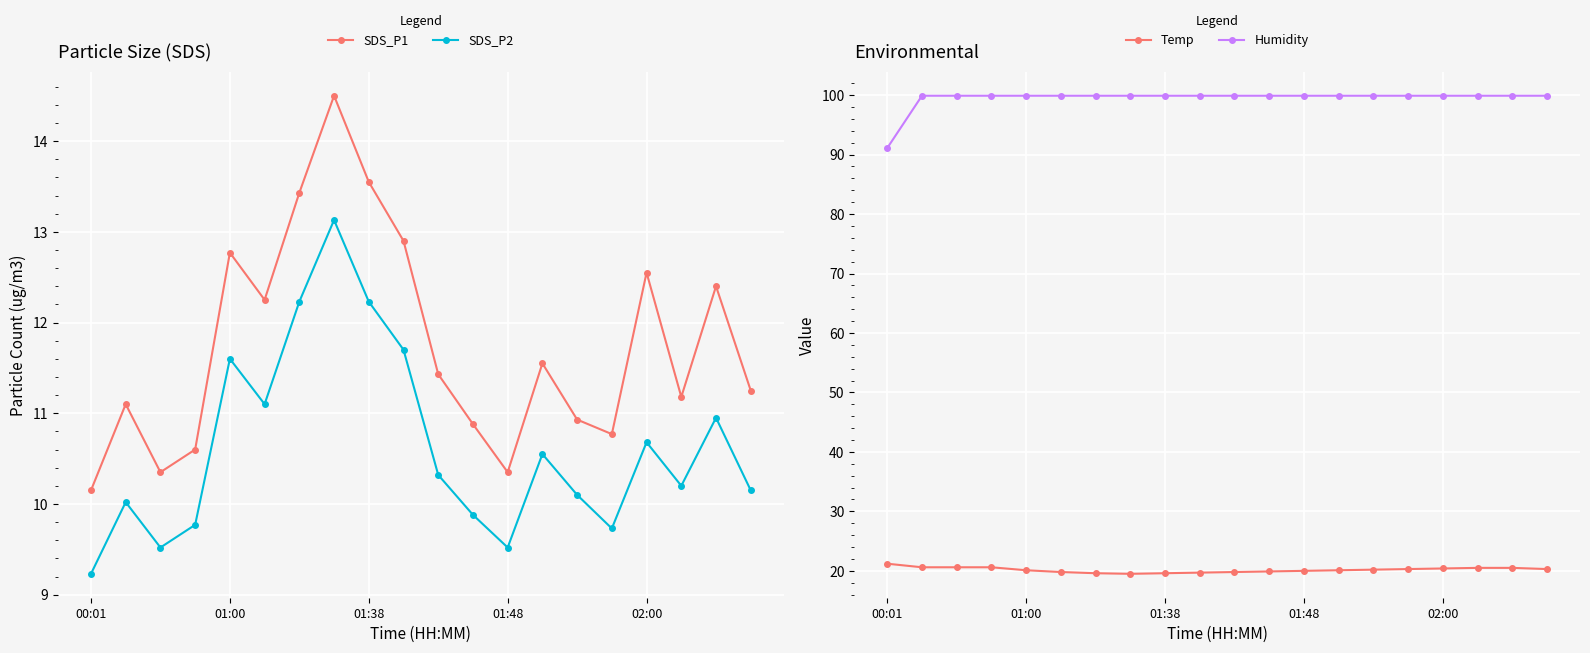

Rank the series at 14 from lowest to highest value.

SDS_P2, SDS_P1, Temp, Humidity